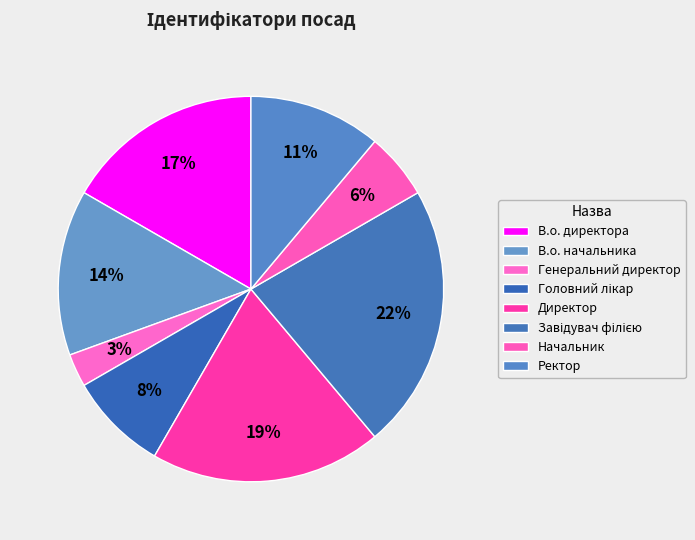

Count the number of slices in the pie.

8